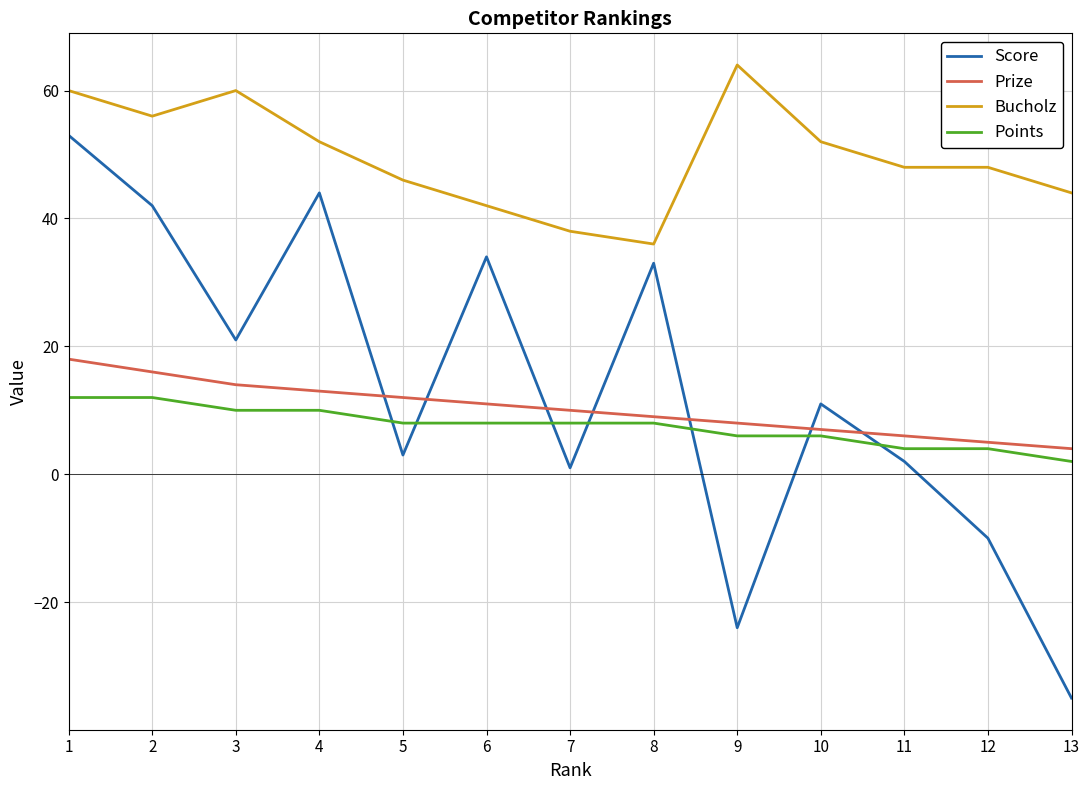

True or false: Prize and Bucholz intersect in this chart.

False